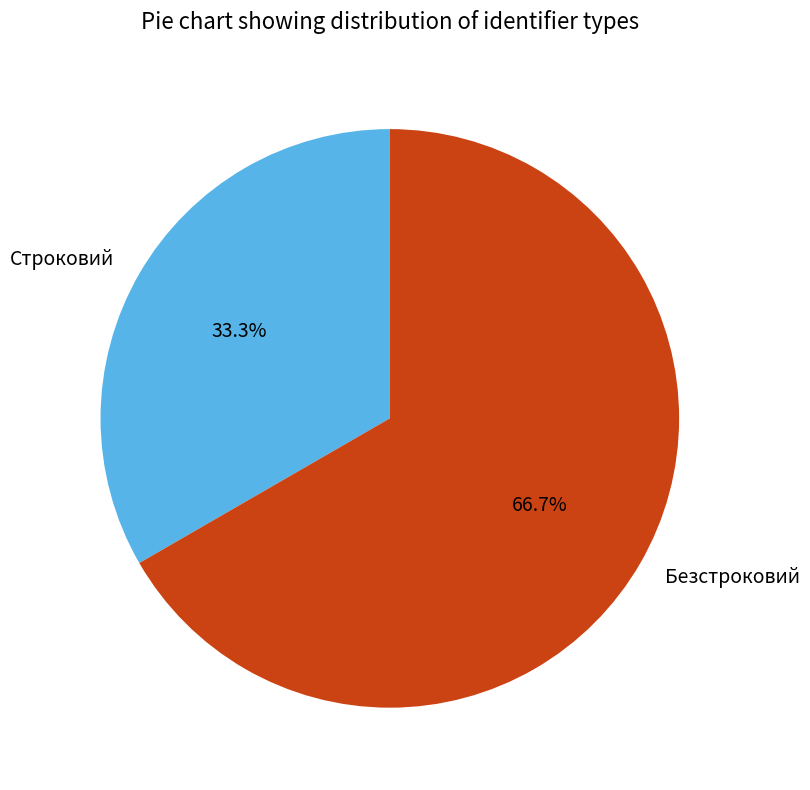

Combined, do Строковий and Безстроковий account for over 50%?

Yes